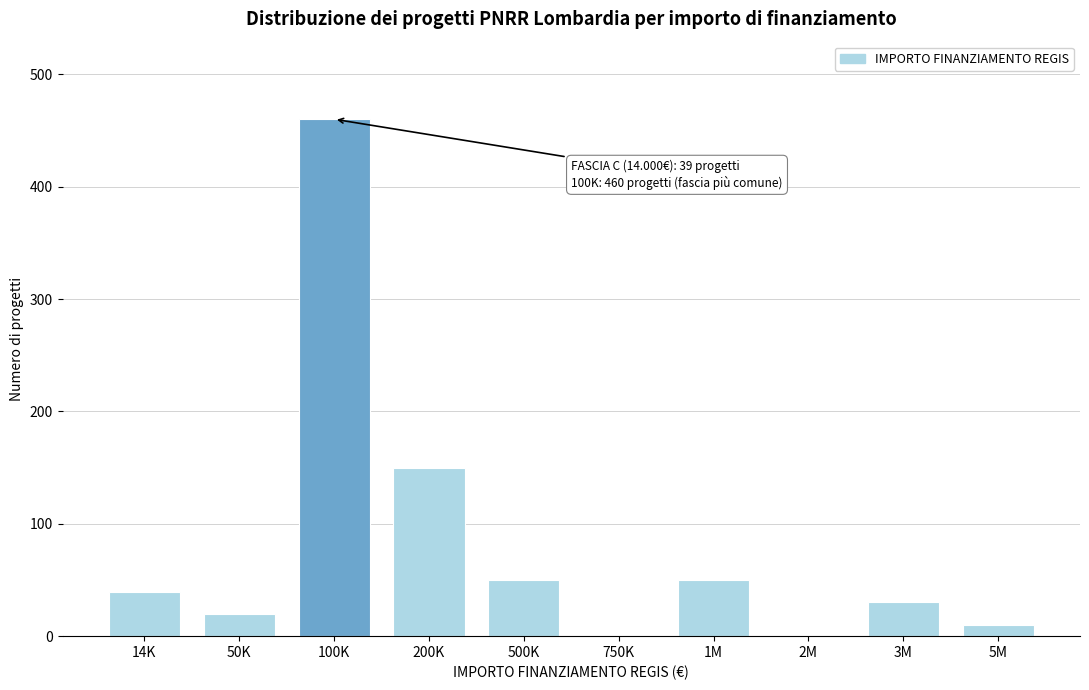

Reading left to right, transcribe all the data shown in this chart.

14K=39	50K=20	100K=460	200K=150	500K=50	750K=0	1M=50	2M=0	3M=30	5M=10